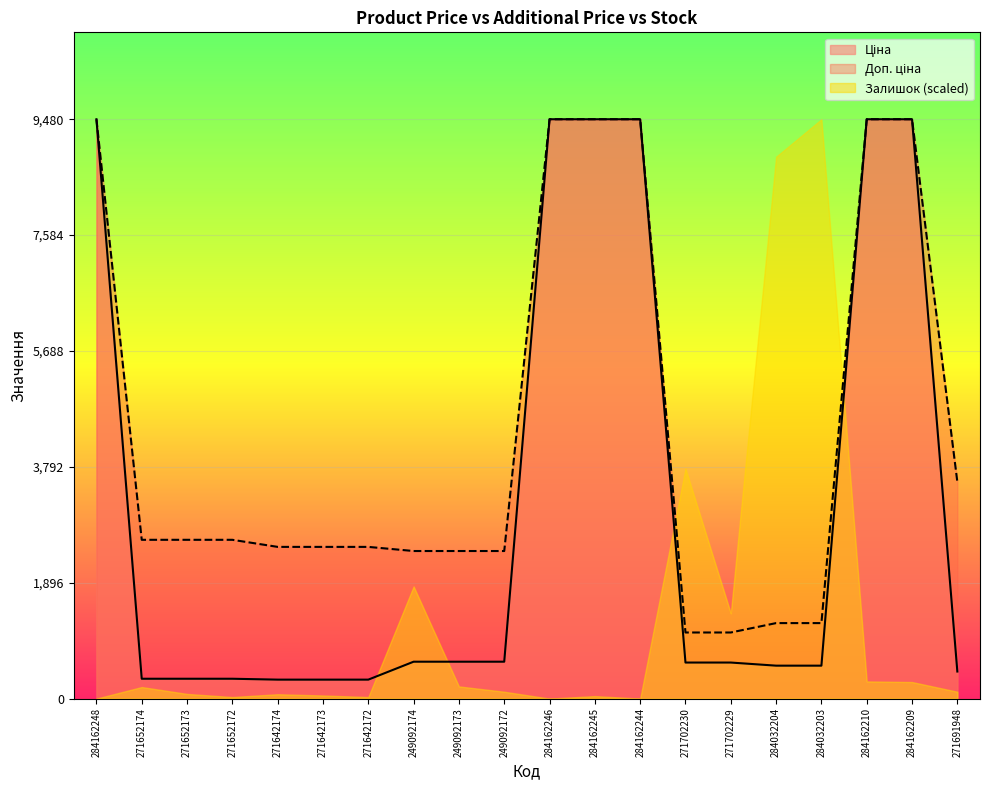

What is the maximum value for Ціна?

9480.1